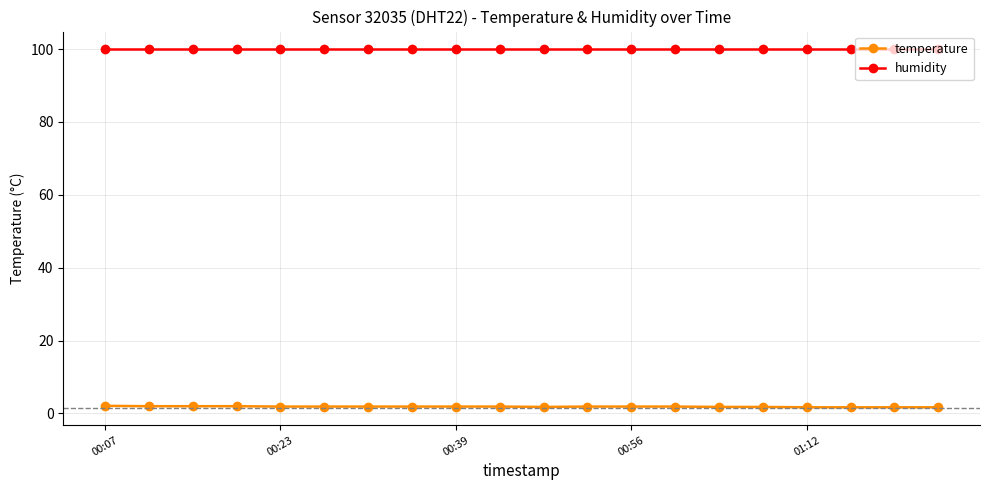

What is the value of the humidity point at the 15th from the left?

99.9